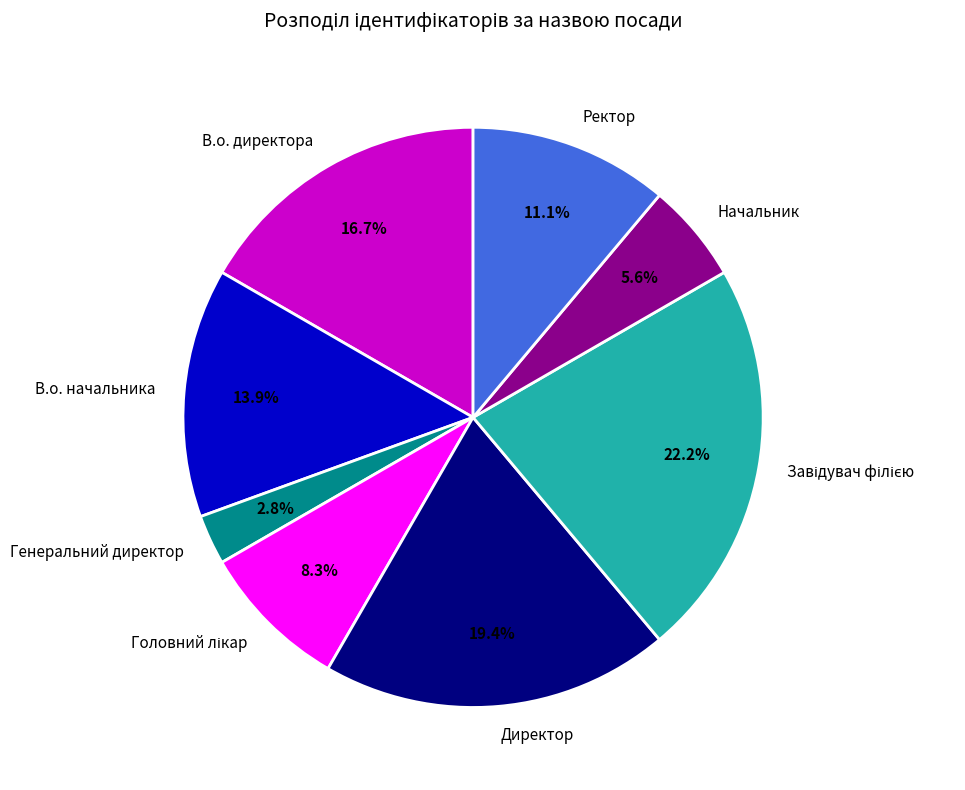

What is the smallest slice in the pie chart?

Генеральний директор